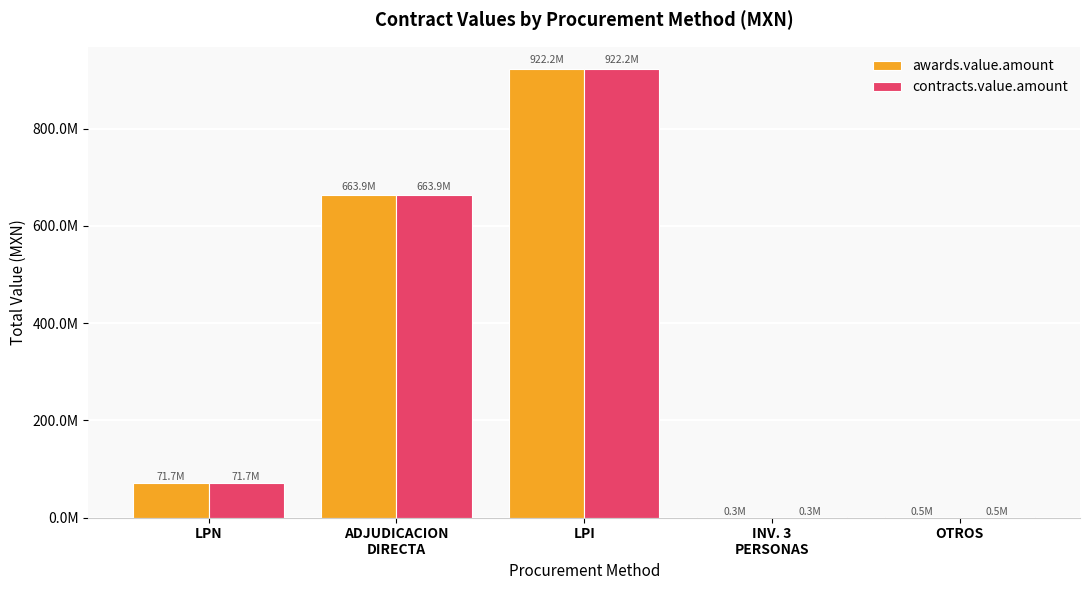

What is the difference between the maximum and minimum values in the awards.value.amount series?

921879302.1